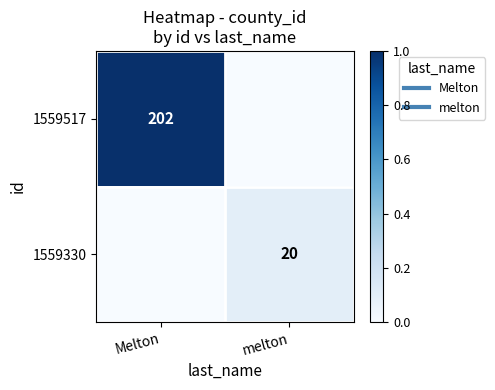

Rank the categories by 1559330 value from highest to lowest.

melton, Melton